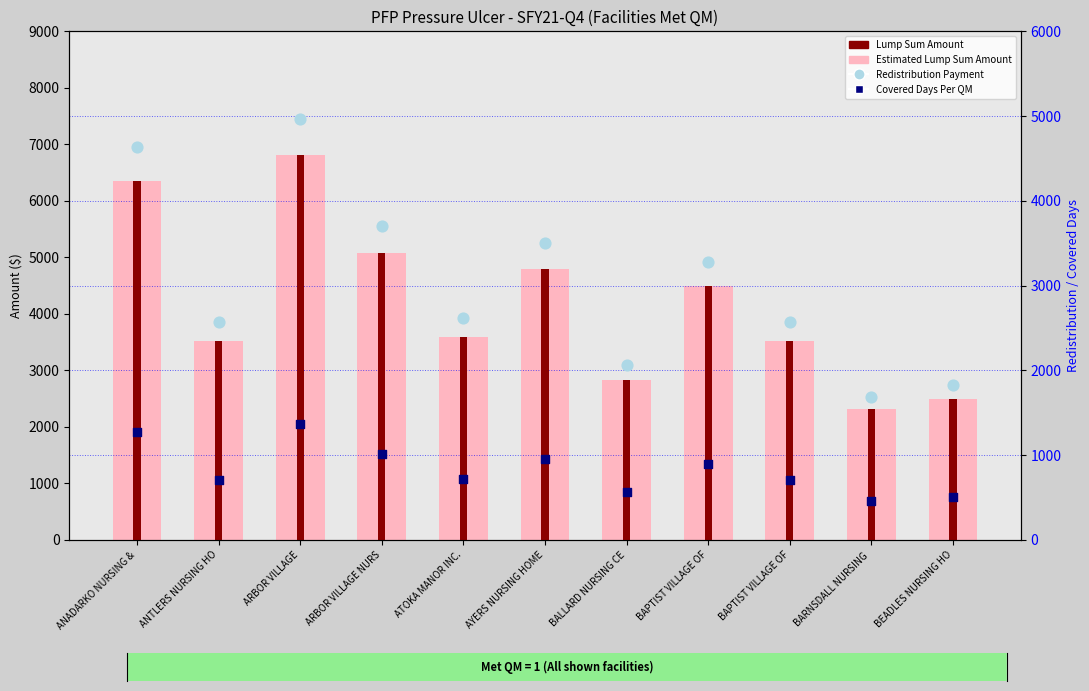

Which series has the largest Y range (max minus min)?

Estimated Lump Sum Amount